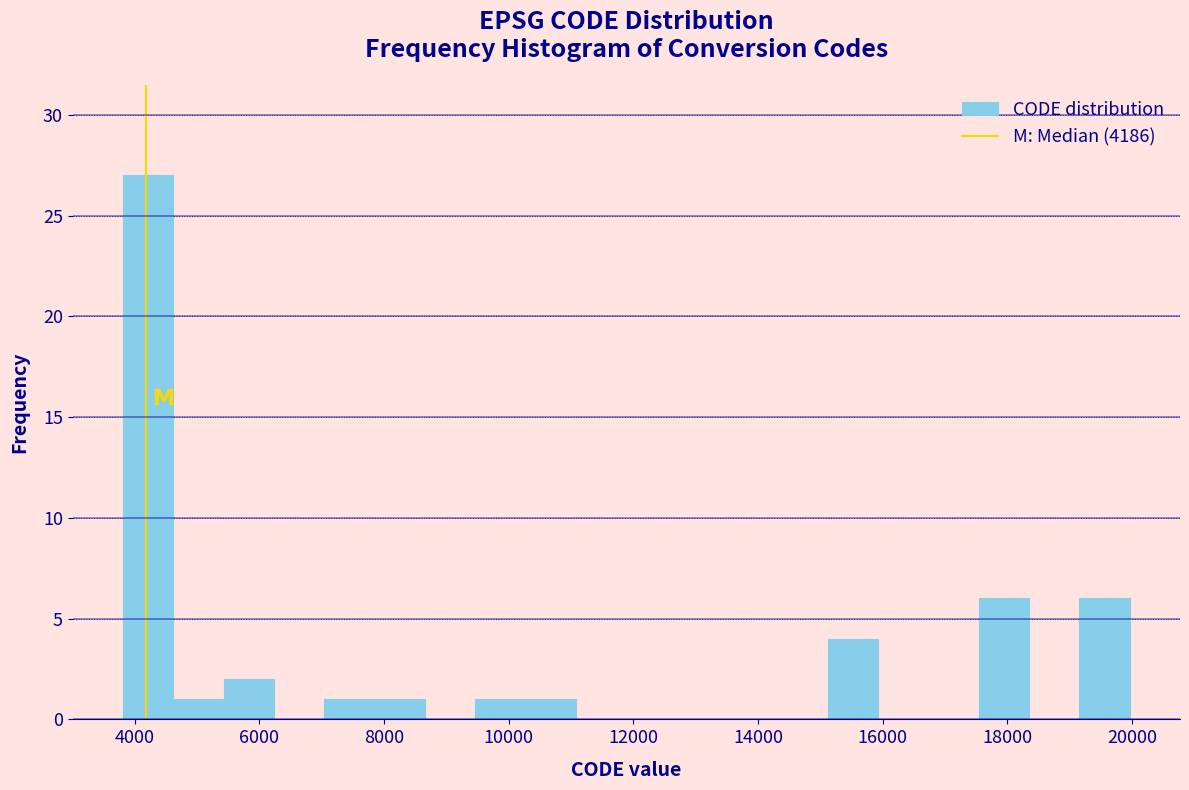

Reading left to right, transcribe this chart: for each bar, give the range it covers on the x-axis and its height. Neither the bar edges nor the heights are printed on the chart, so give them approximately, as read against the axes.

3800 to 4600: 27
4600 to 5400: 1
5400 to 6200: 2
6200 to 7000: 0
7000 to 7800: 1
7800 to 8600: 1
8600 to 9400: 0
9400 to 10200: 1
10200 to 11000: 1
11000 to 11800: 0
11800 to 12600: 0
12600 to 13600: 0
13600 to 14400: 0
14400 to 15200: 0
15200 to 16000: 4
16000 to 16800: 0
16800 to 17600: 0
17600 to 18400: 6
18400 to 19200: 0
19200 to 20000: 6